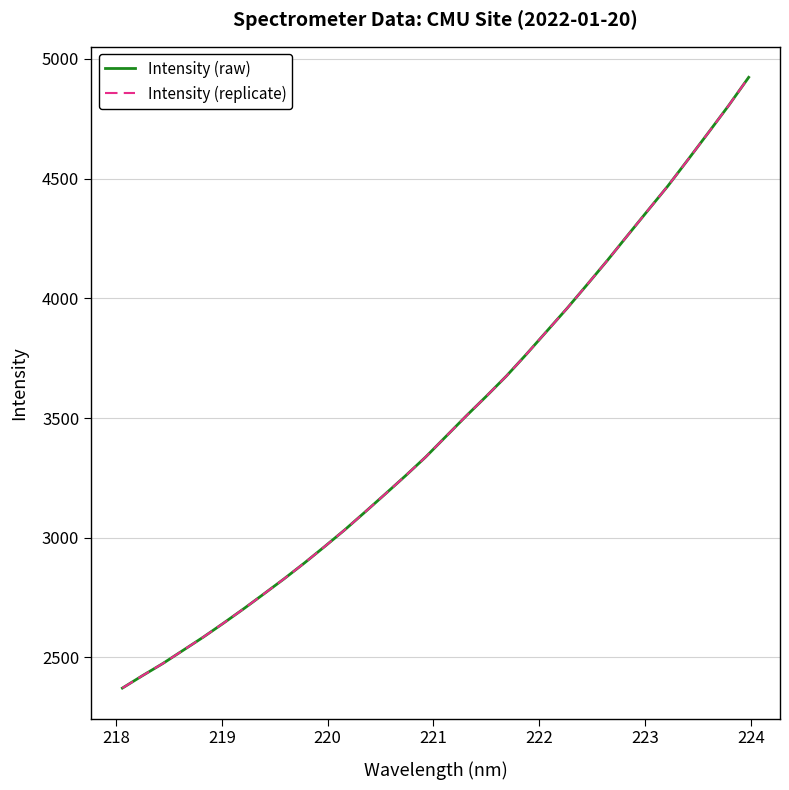

What is the value of the Intensity (replicate) point at the 14th from the left?

3182.5